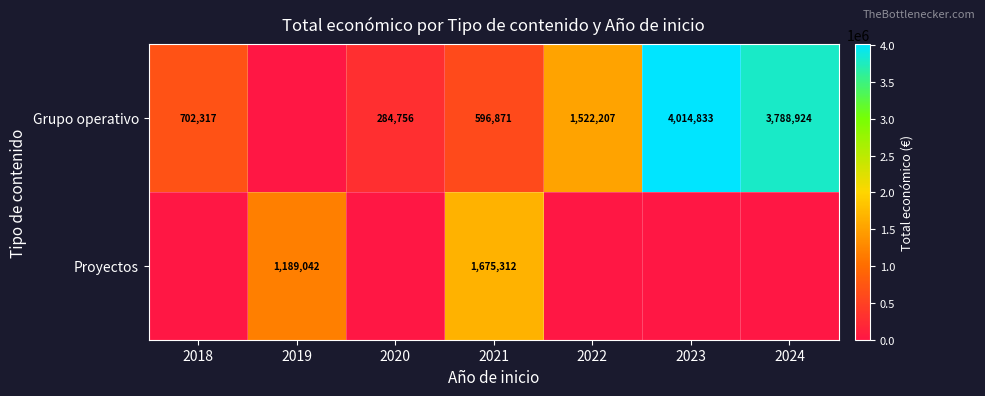

Is the value of Proyectos at 2021 greater than the value of Grupo operativo at 2020?

Yes